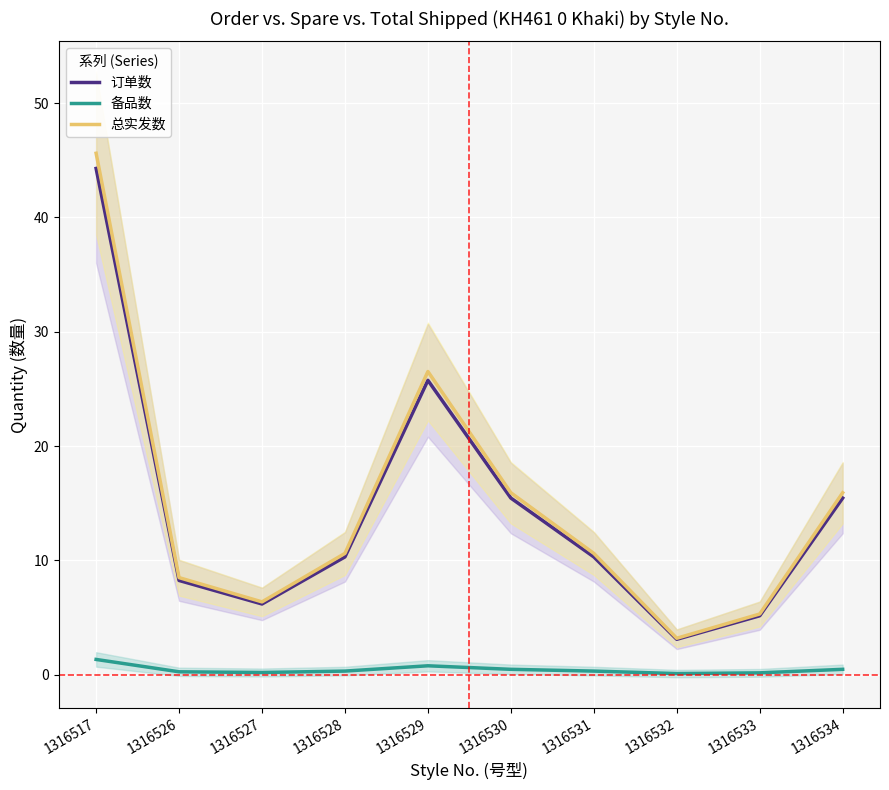

How many interior local valleys does the 订单数 series have?

2